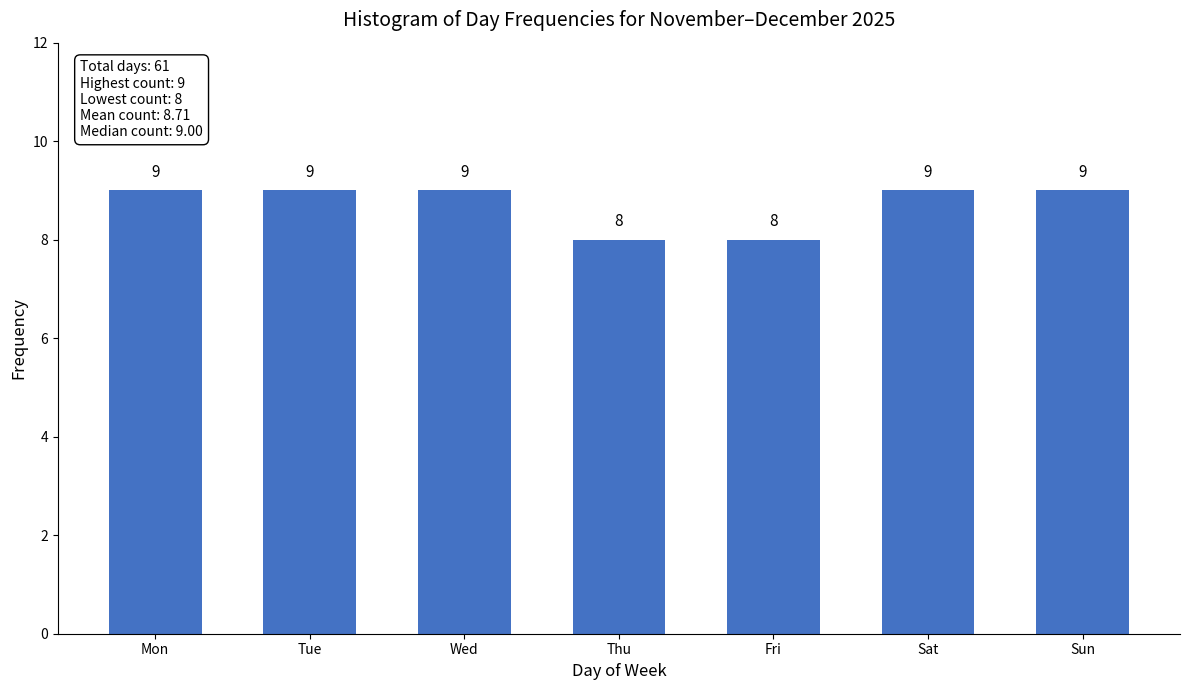

Reading left to right, extract all data points from this chart.

Mon=9	Tue=9	Wed=9	Thu=8	Fri=8	Sat=9	Sun=9